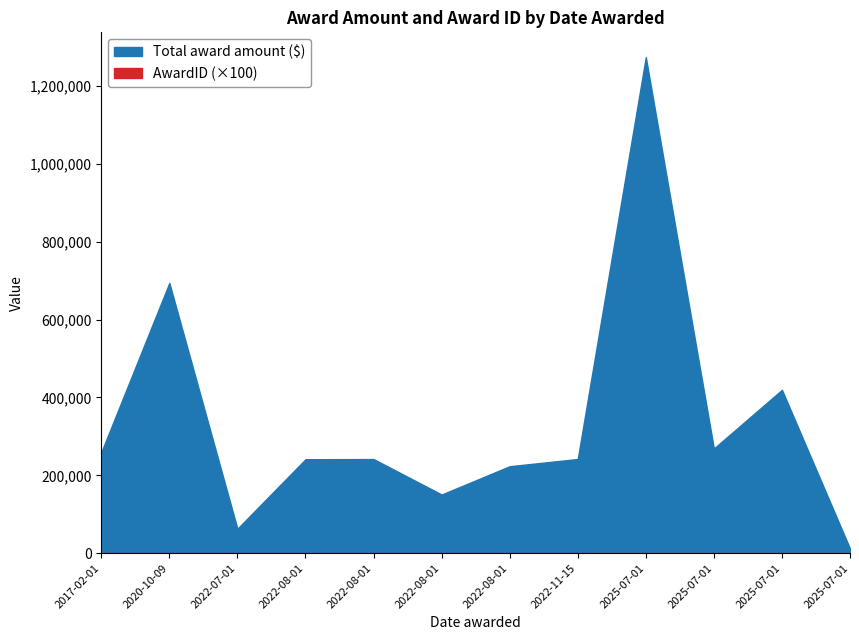

True or false: Total award amount ($) has a value of 92405.4 at 2022-07-01.

False